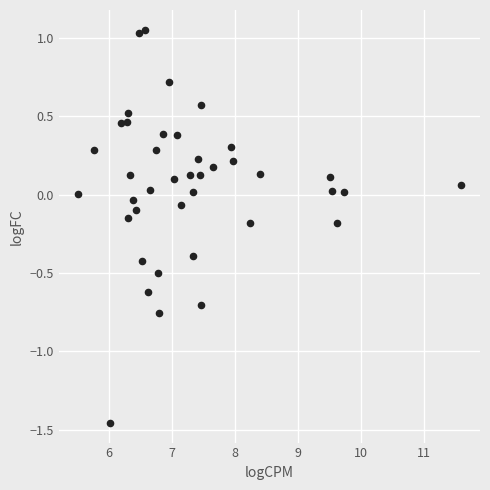

What is the range of Y values (max minus min)?

2.5